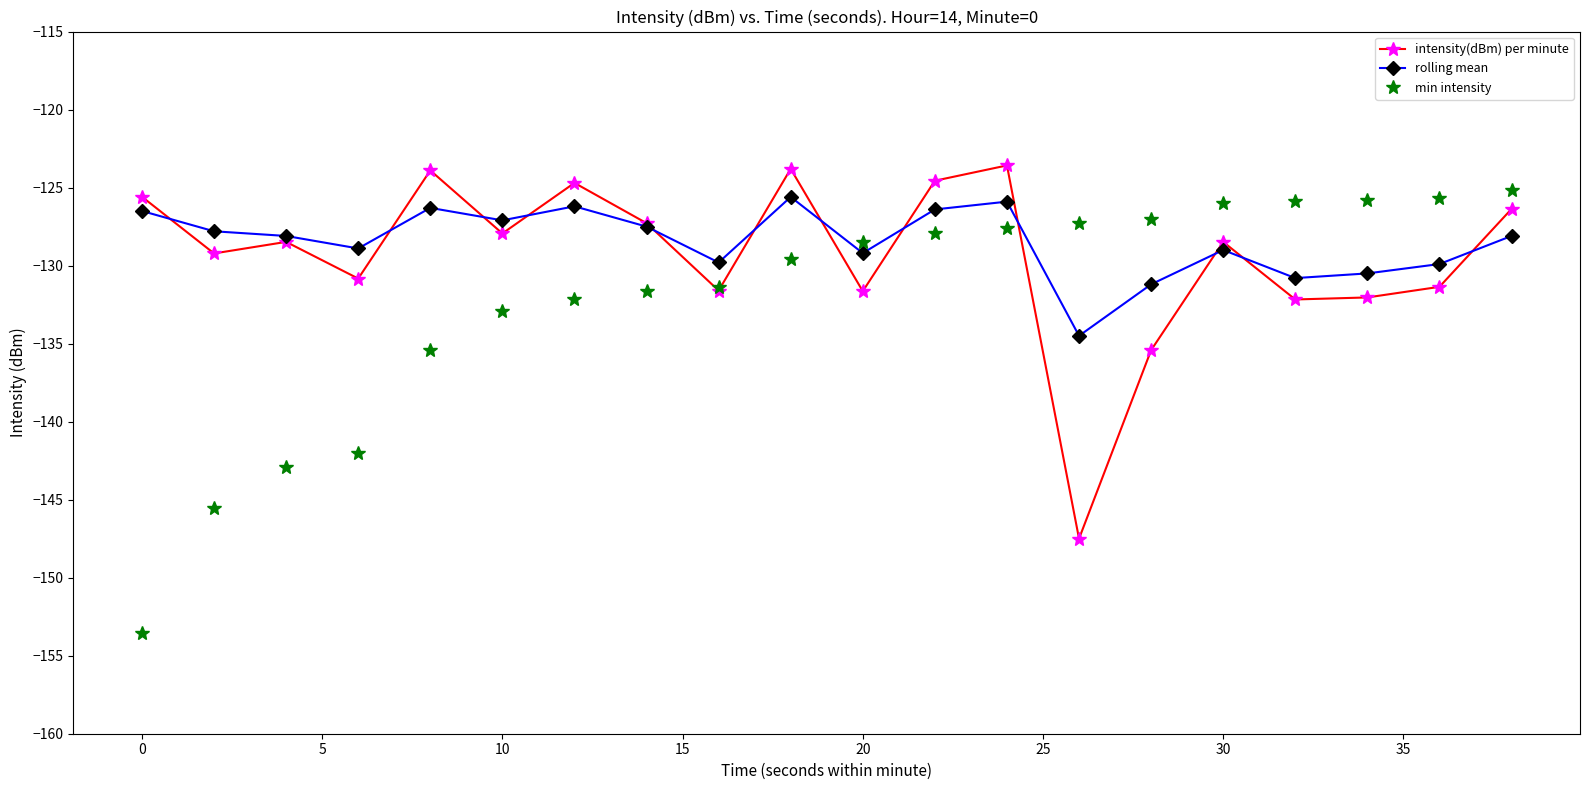

After their last crossing, which series has the higher values: intensity(dBm) per minute or rolling mean?

intensity(dBm) per minute